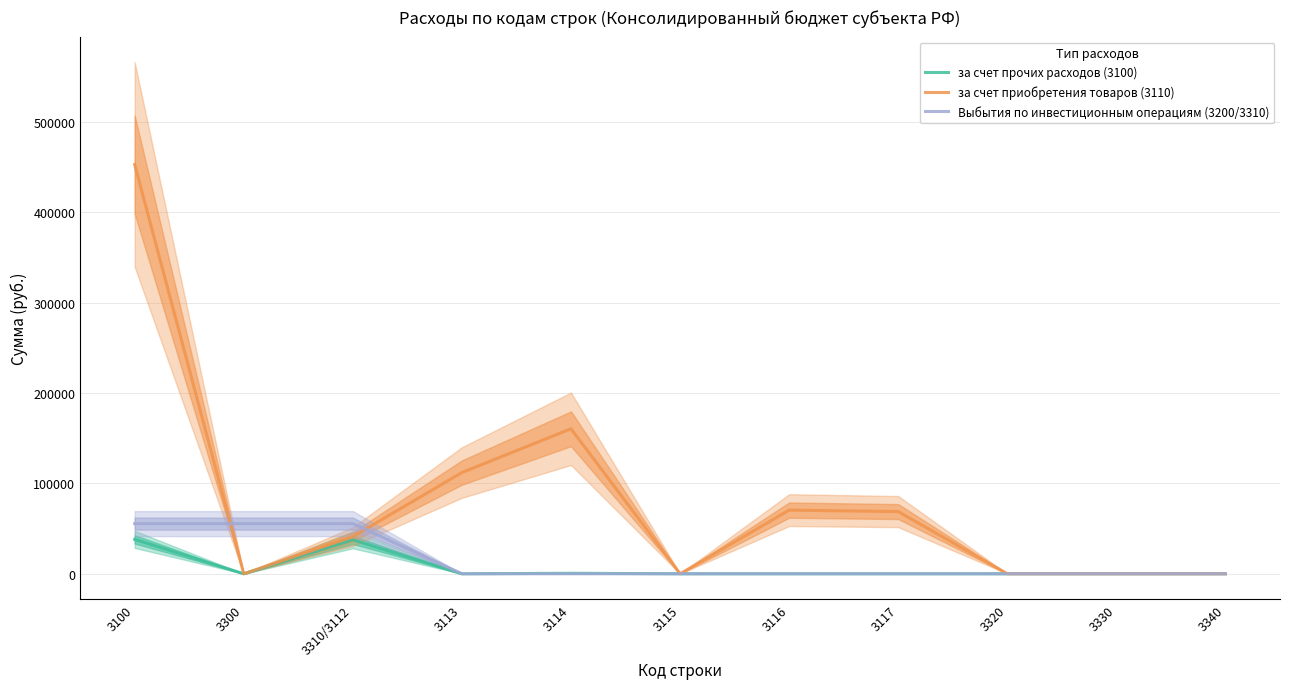

True or false: за счет приобретения товаров (3110) and Выбытия по инвестиционным операциям (3200/3310) cross at least once.

True